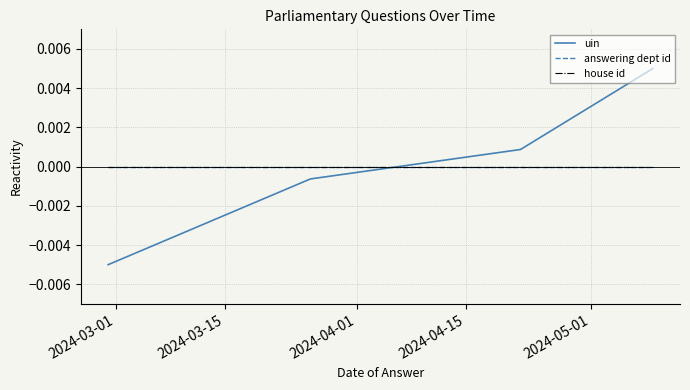

Which series ends up on top after the final intersection of uin and house id?

uin